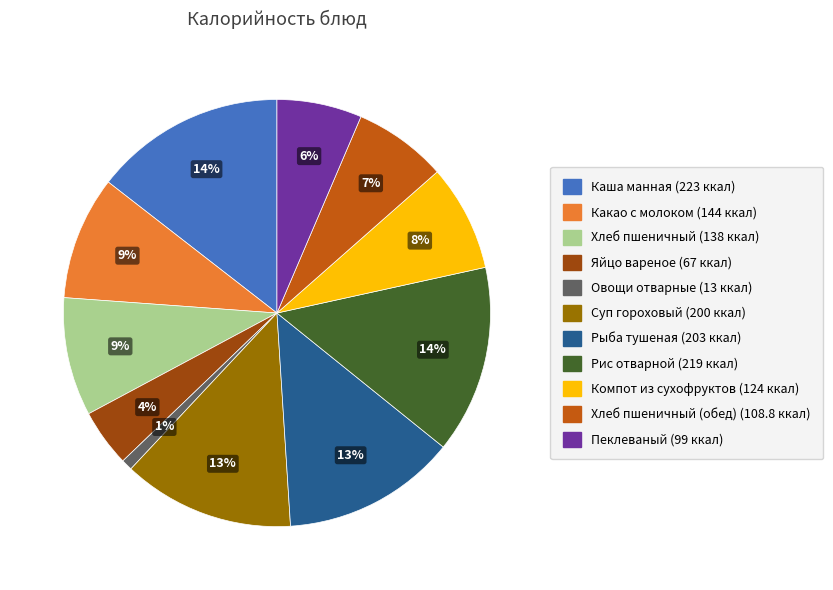

How many segments does this pie chart have?

11